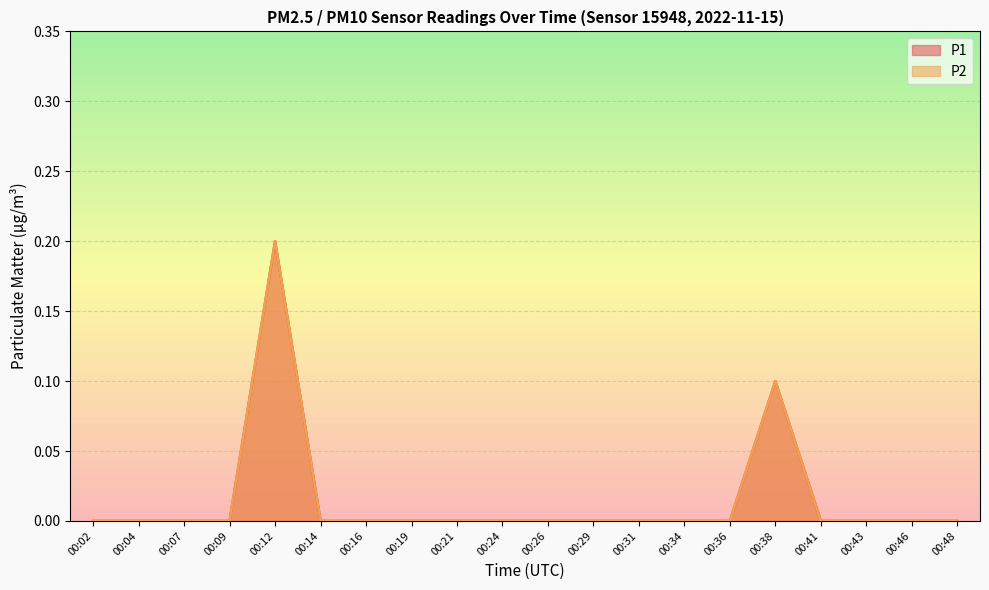

What are all the series names shown in the legend?

P1, P2